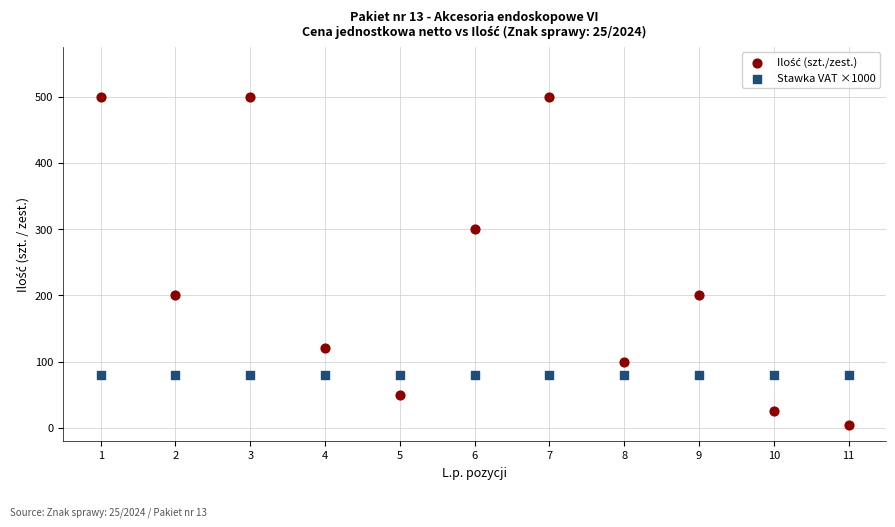

Count the number of points in this scatter plot.

22